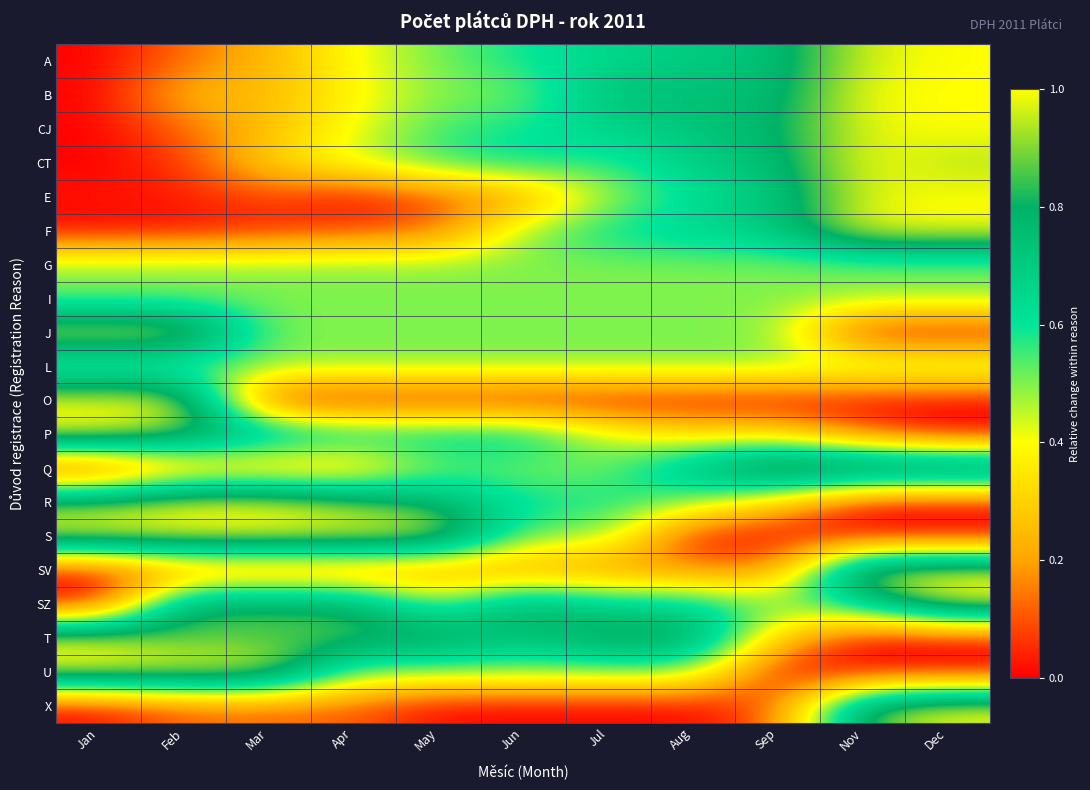

At which category is the sum across all series the highest?

Dec